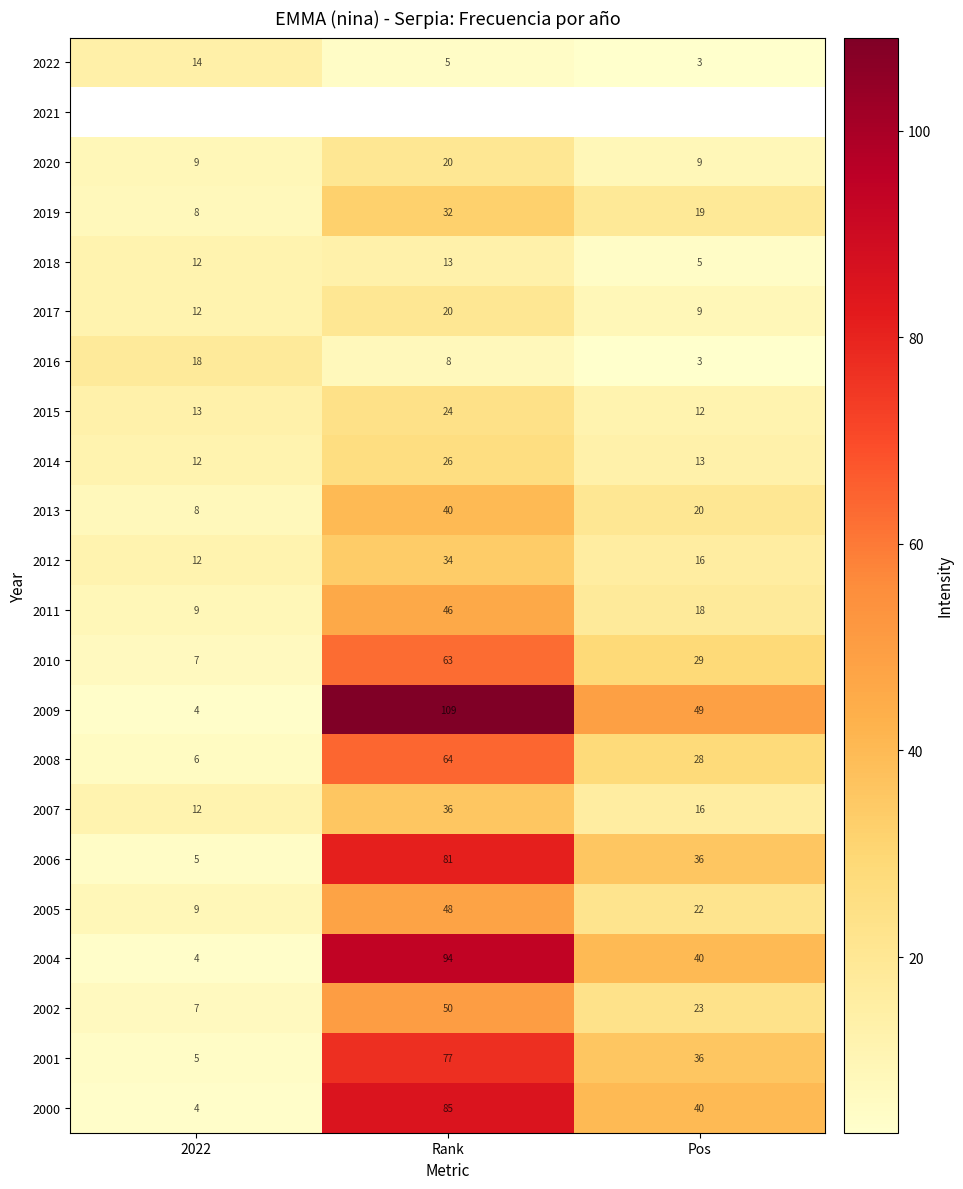

Between 2022 and Rank, which is larger?

2022